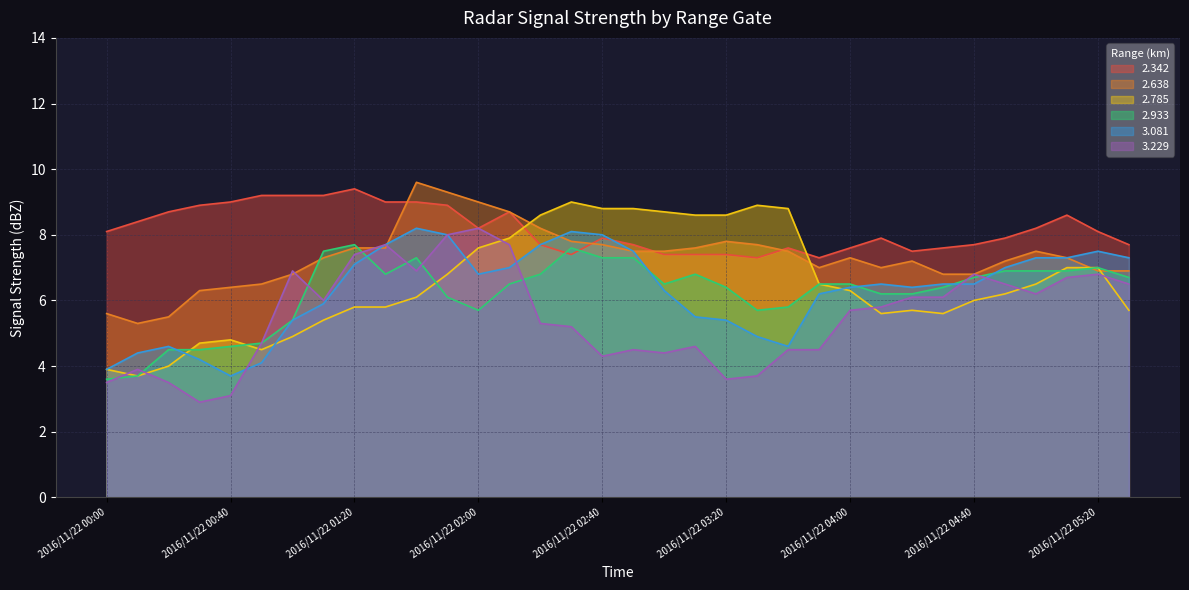

Does the chart have visible grid lines?

Yes